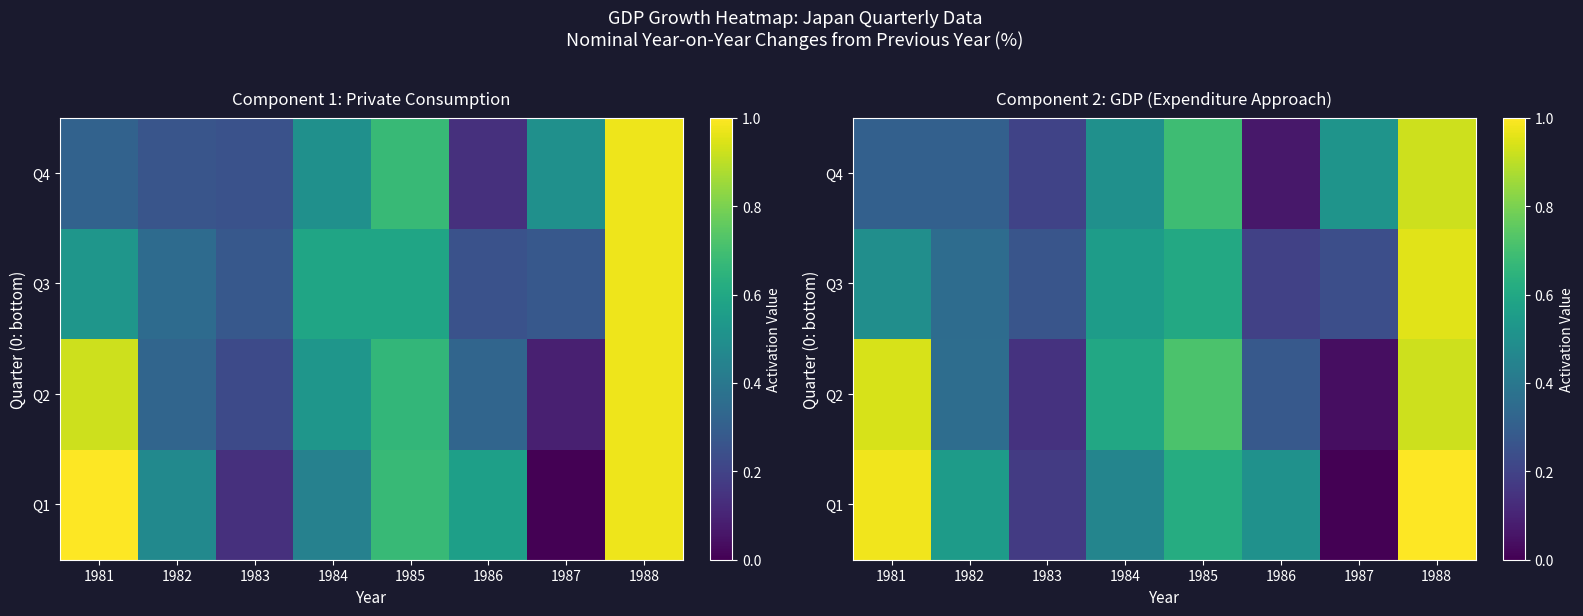

True or false: Q2 has a value of 0.2 at 1982.

False